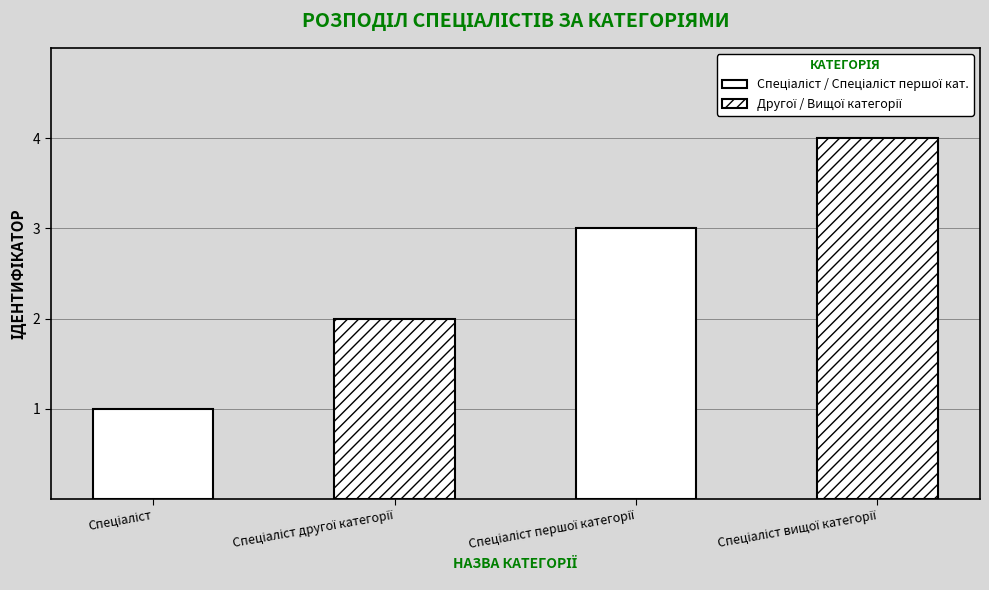

What is the sum of all values?

10